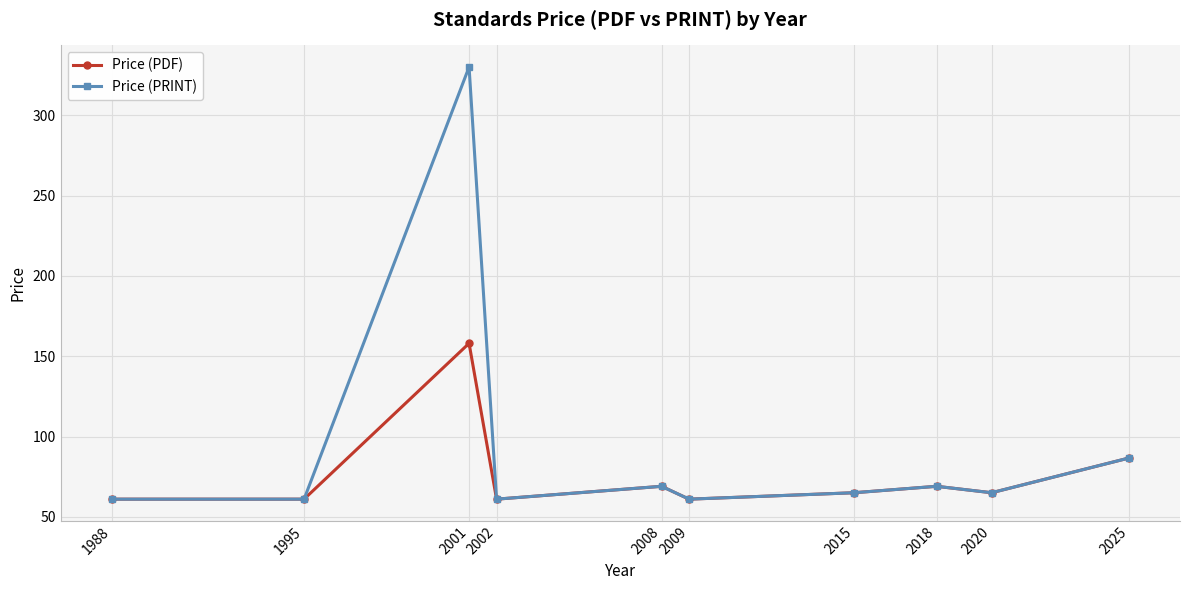

Which series has the widest spread of values?

Price (PRINT)